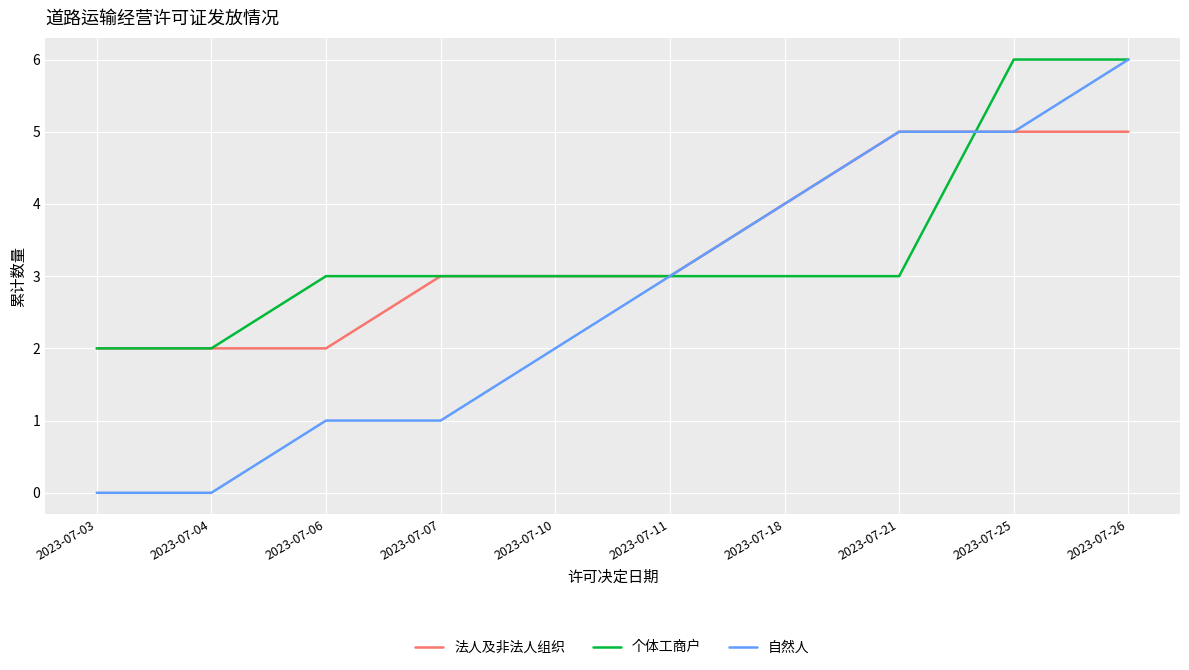

What is the maximum value shown in the chart?

6